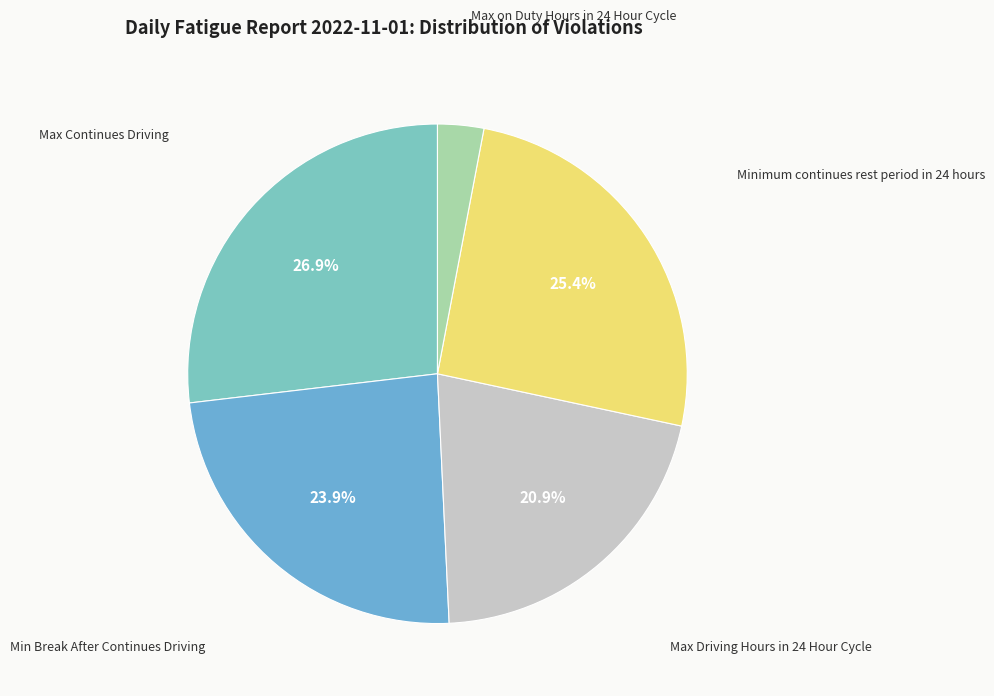

How many slices are in this pie chart?

5